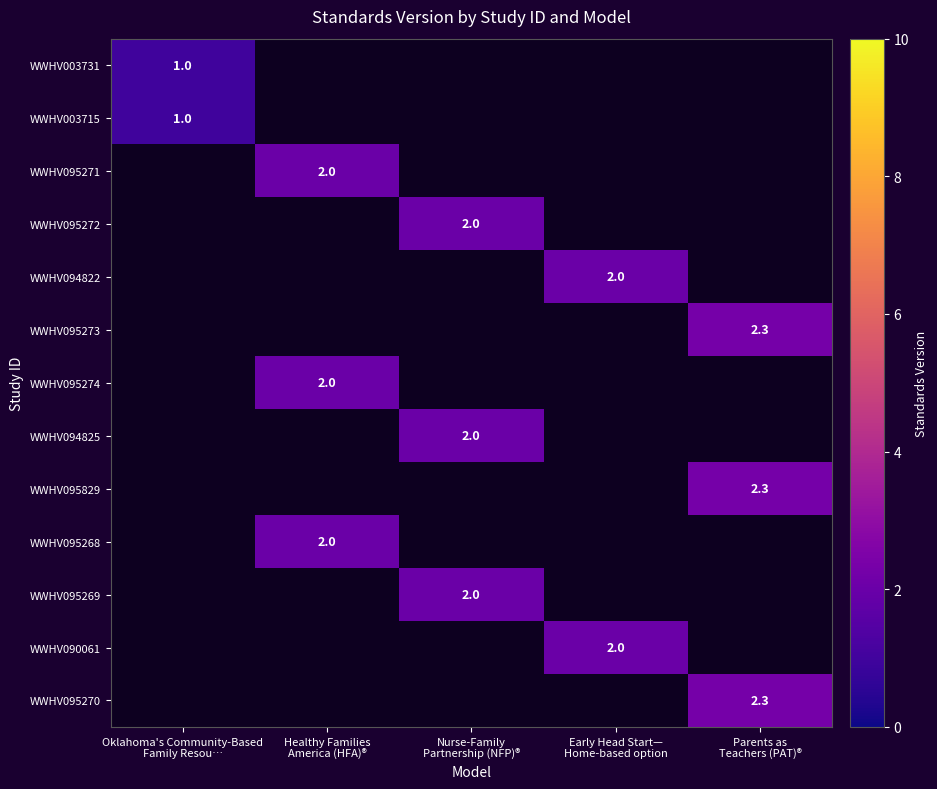

Rank the categories by WWHV095270 value from highest to lowest.

Parents as Teachers (PAT)®, Oklahoma's Community-Based Family Resou…, Healthy Families America (HFA)®, Nurse-Family Partnership (NFP)®, Early Head Start— Home-based option